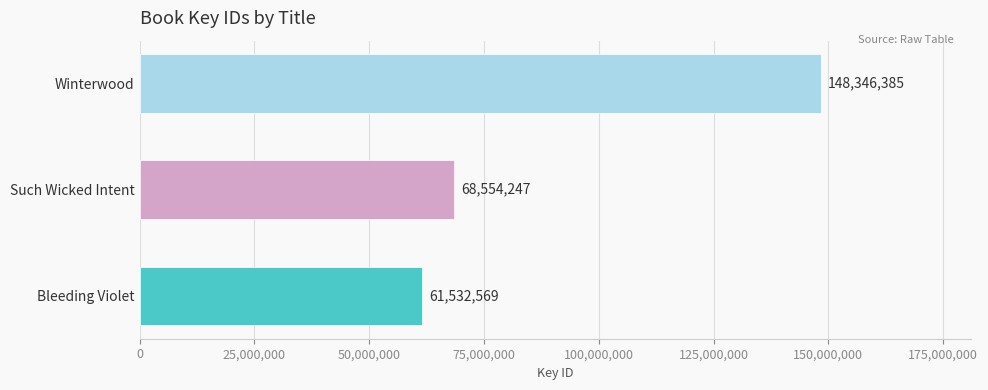

Which label corresponds to the smallest value in the chart?

Bleeding Violet